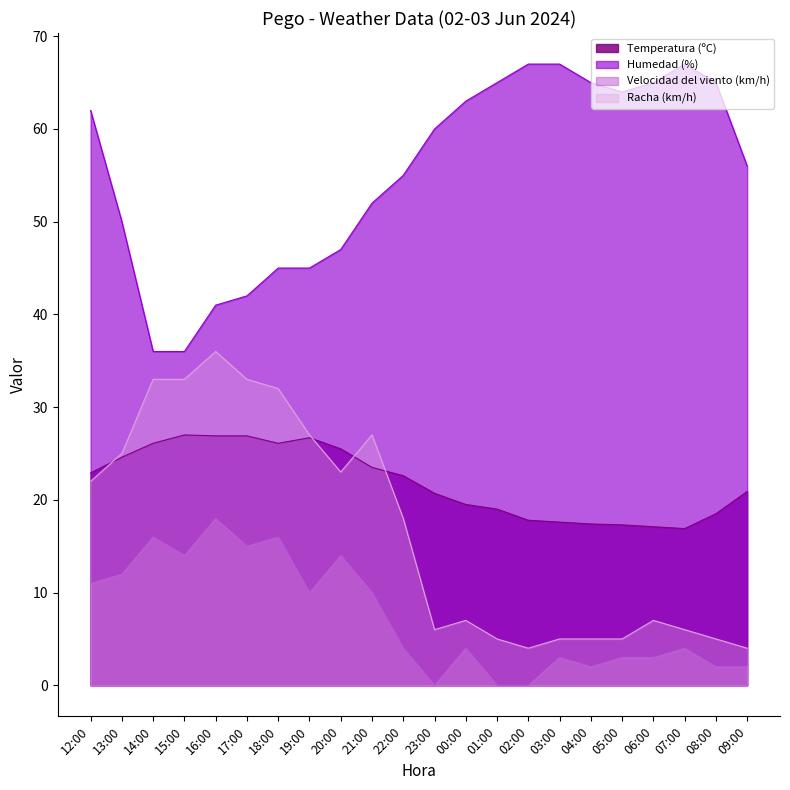

What is the highest value of the Temperatura (ºC) series?

27.0